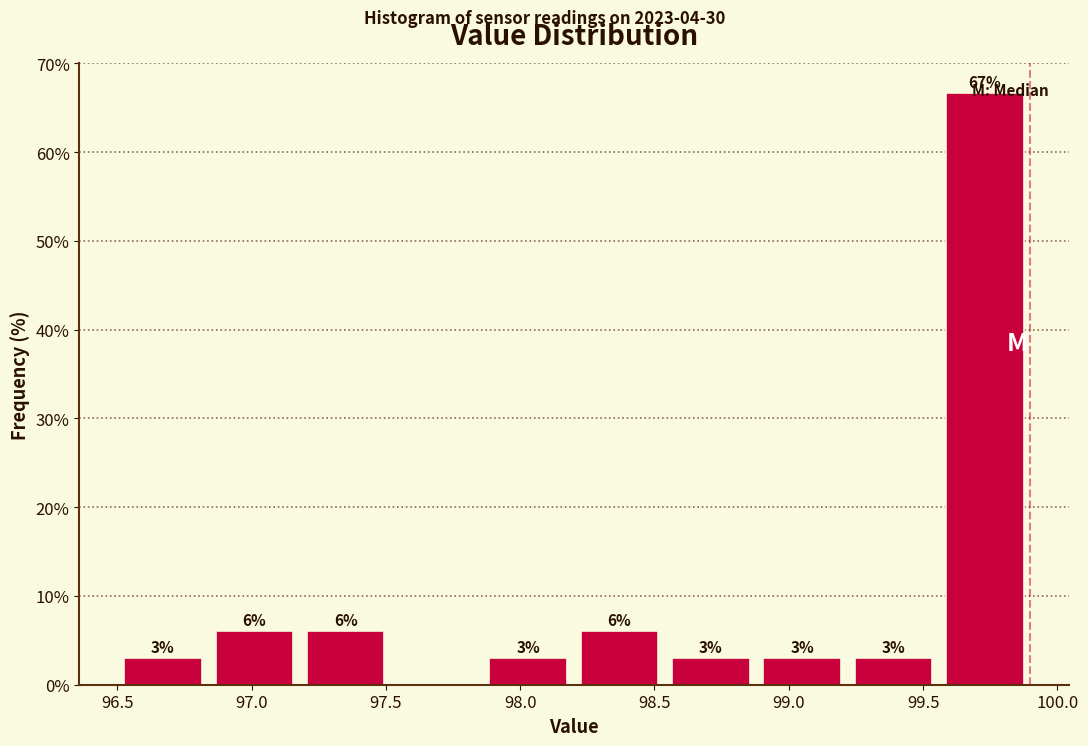

Over which range of the x-axis is the bar tallest?

99.56 to 99.90